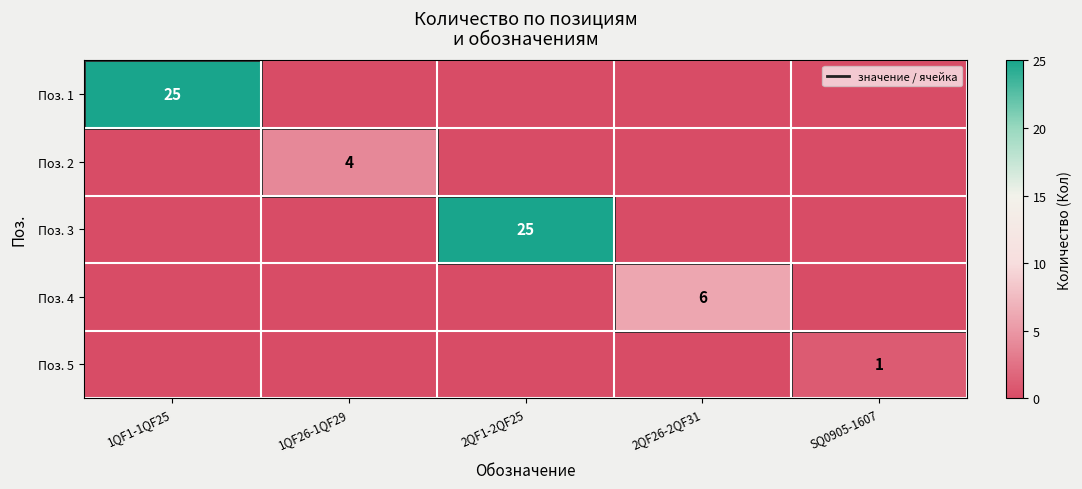

At 1QF26-1QF29, list the series in order from largest to smallest.

Поз. 2, Поз. 1, Поз. 3, Поз. 4, Поз. 5